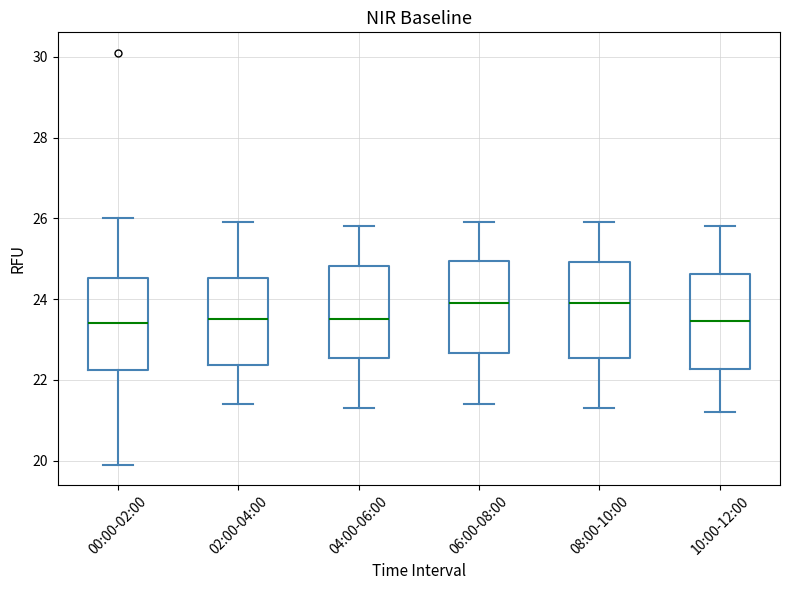

Where does the upper whisker of the box for 00:00-02:00 end on the y-axis? The values are not printed on the chart, so give them approximately, as read against the axis.

26.0